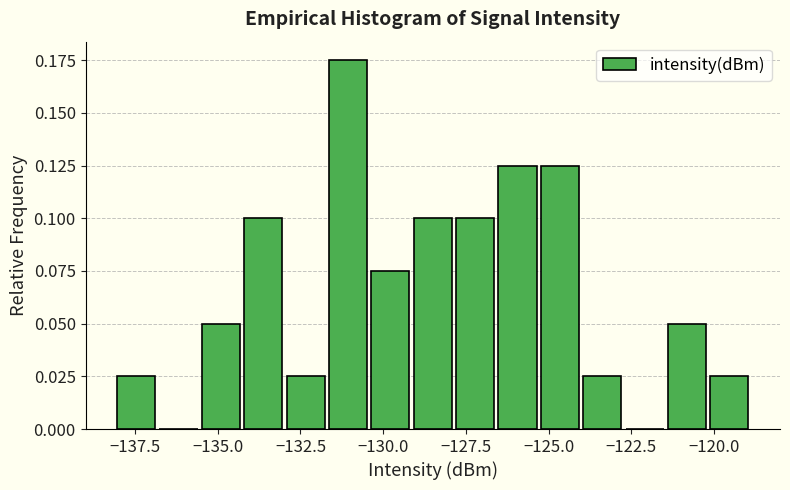

Read against the x-axis, roughly where is the centre of the tallest bar?

-131.0